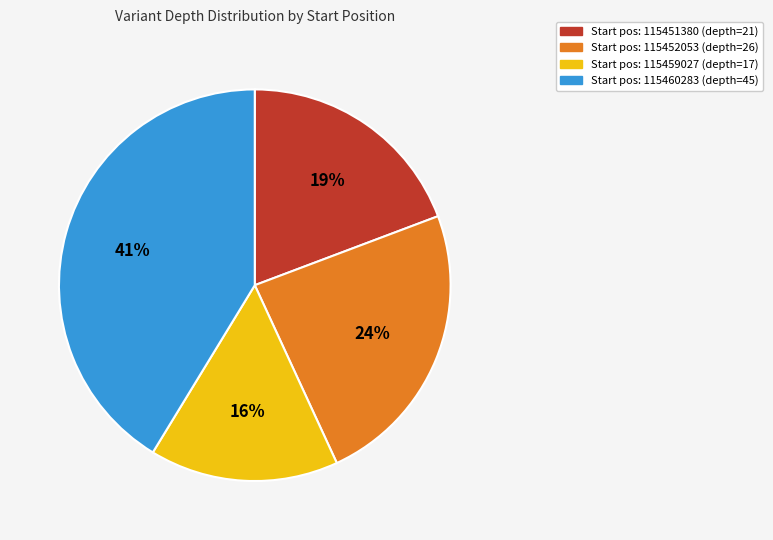

Which slice is the largest?

Start pos: 115460283 (depth=45)